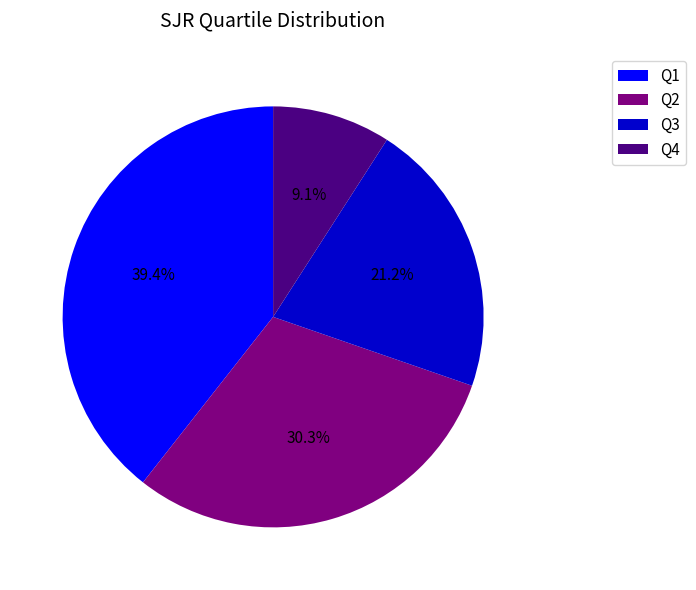

How many segments does this pie chart have?

4